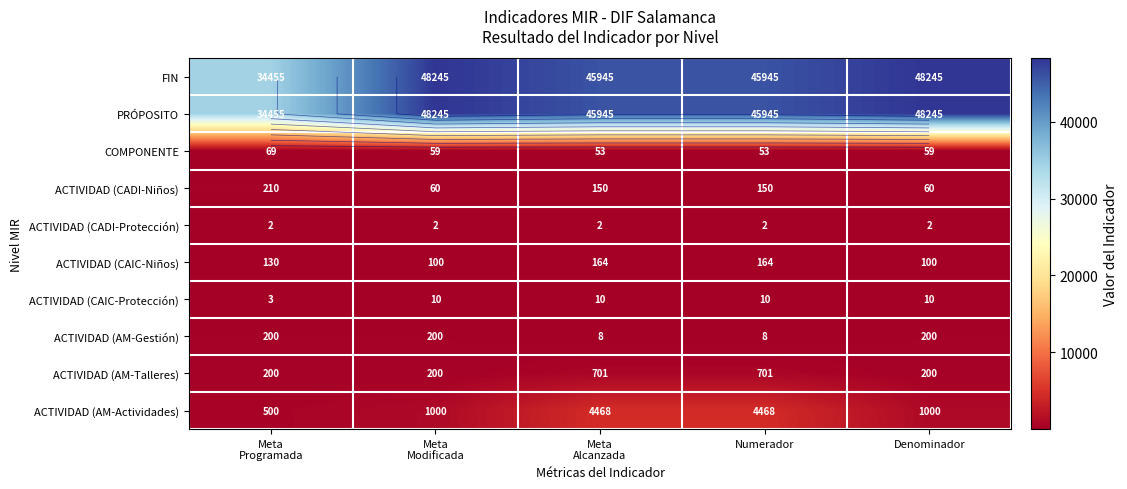

What is the total value across all series at Meta
Modificada?

98121